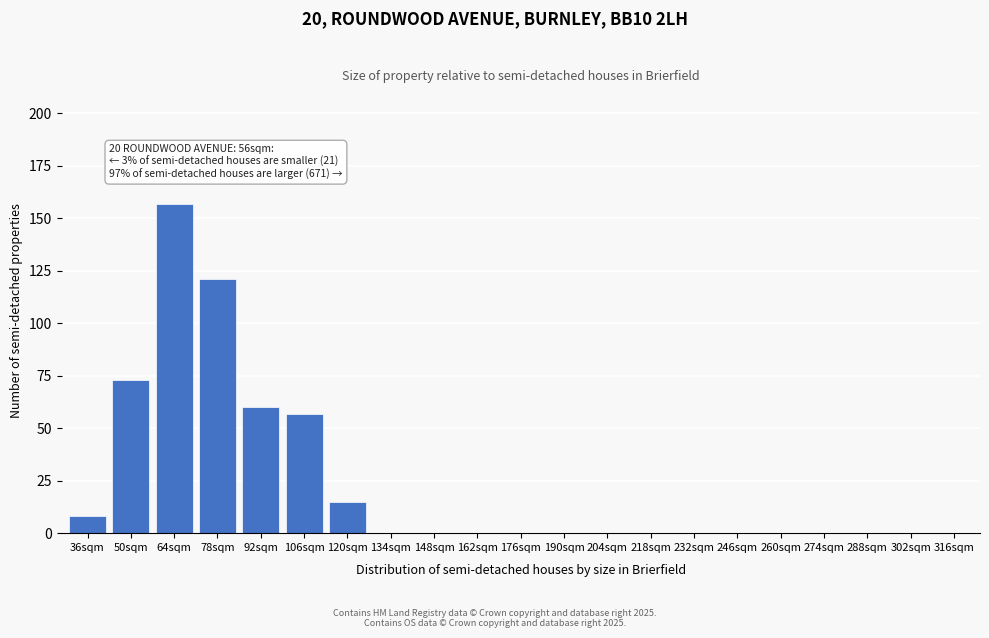

Reading left to right, what are all the values shown in this chart?

36sqm=8	50sqm=73	64sqm=157	78sqm=121	92sqm=60	106sqm=57	120sqm=15	134sqm=0	148sqm=0	162sqm=0	176sqm=0	190sqm=0	204sqm=0	218sqm=0	232sqm=0	246sqm=0	260sqm=0	274sqm=0	288sqm=0	302sqm=0	316sqm=0